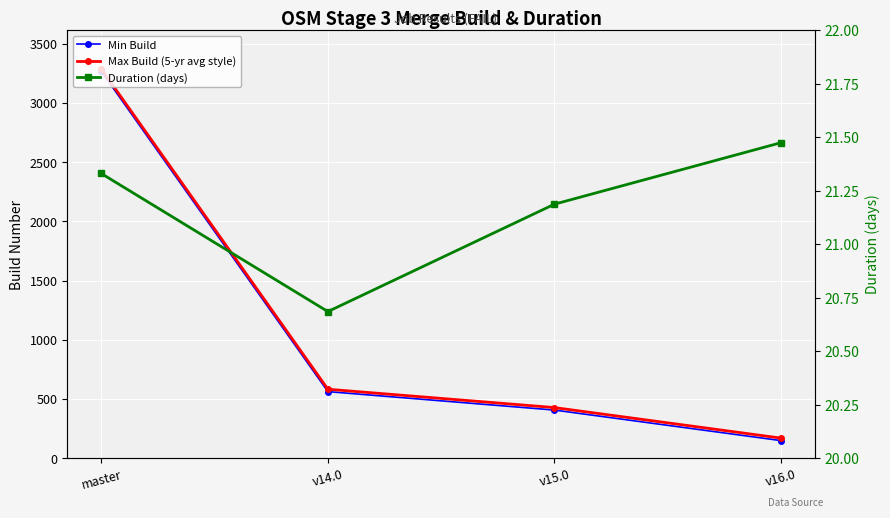

Which category has the lowest value in the Min Build series?

v16.0